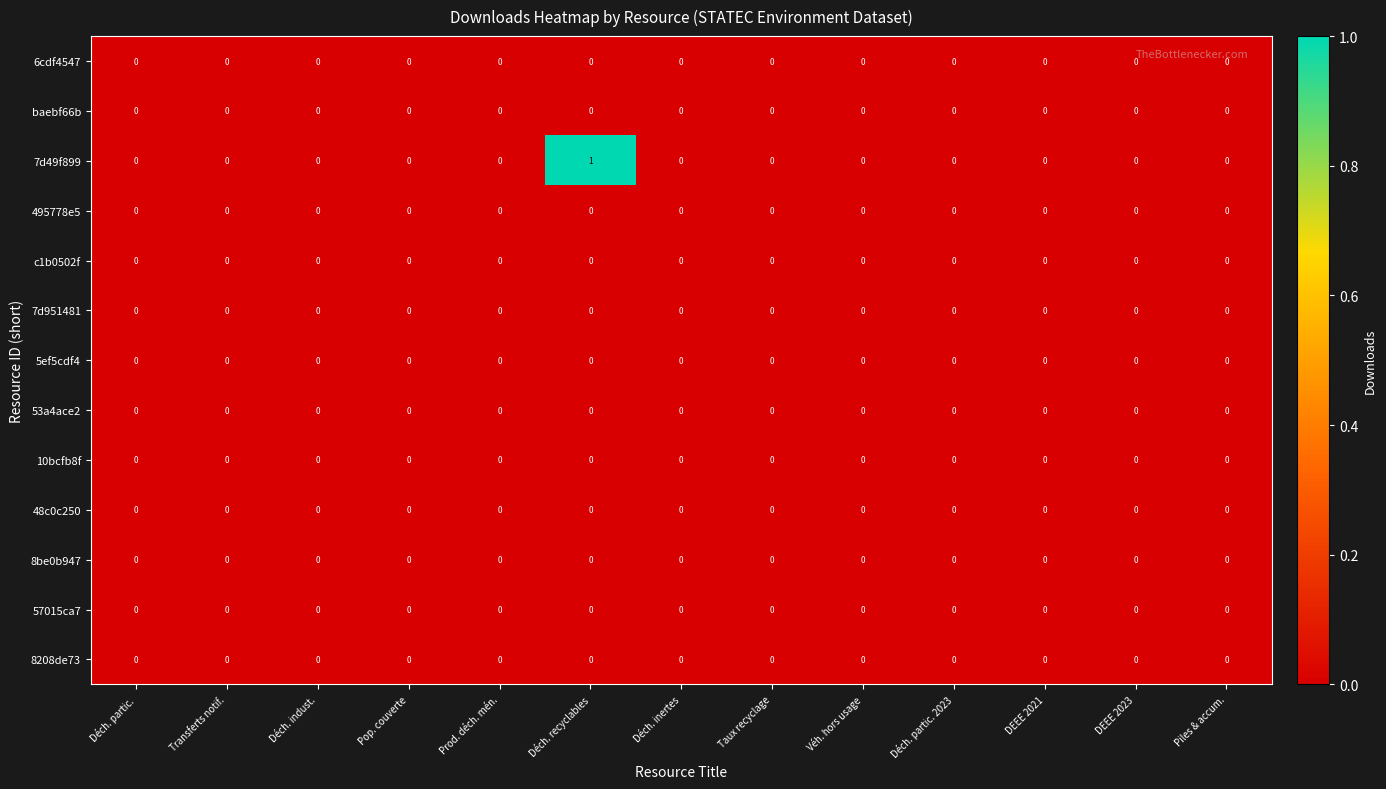

Is it true that 10bcfb8f equals 0 at Prod. déch. mén.?

True